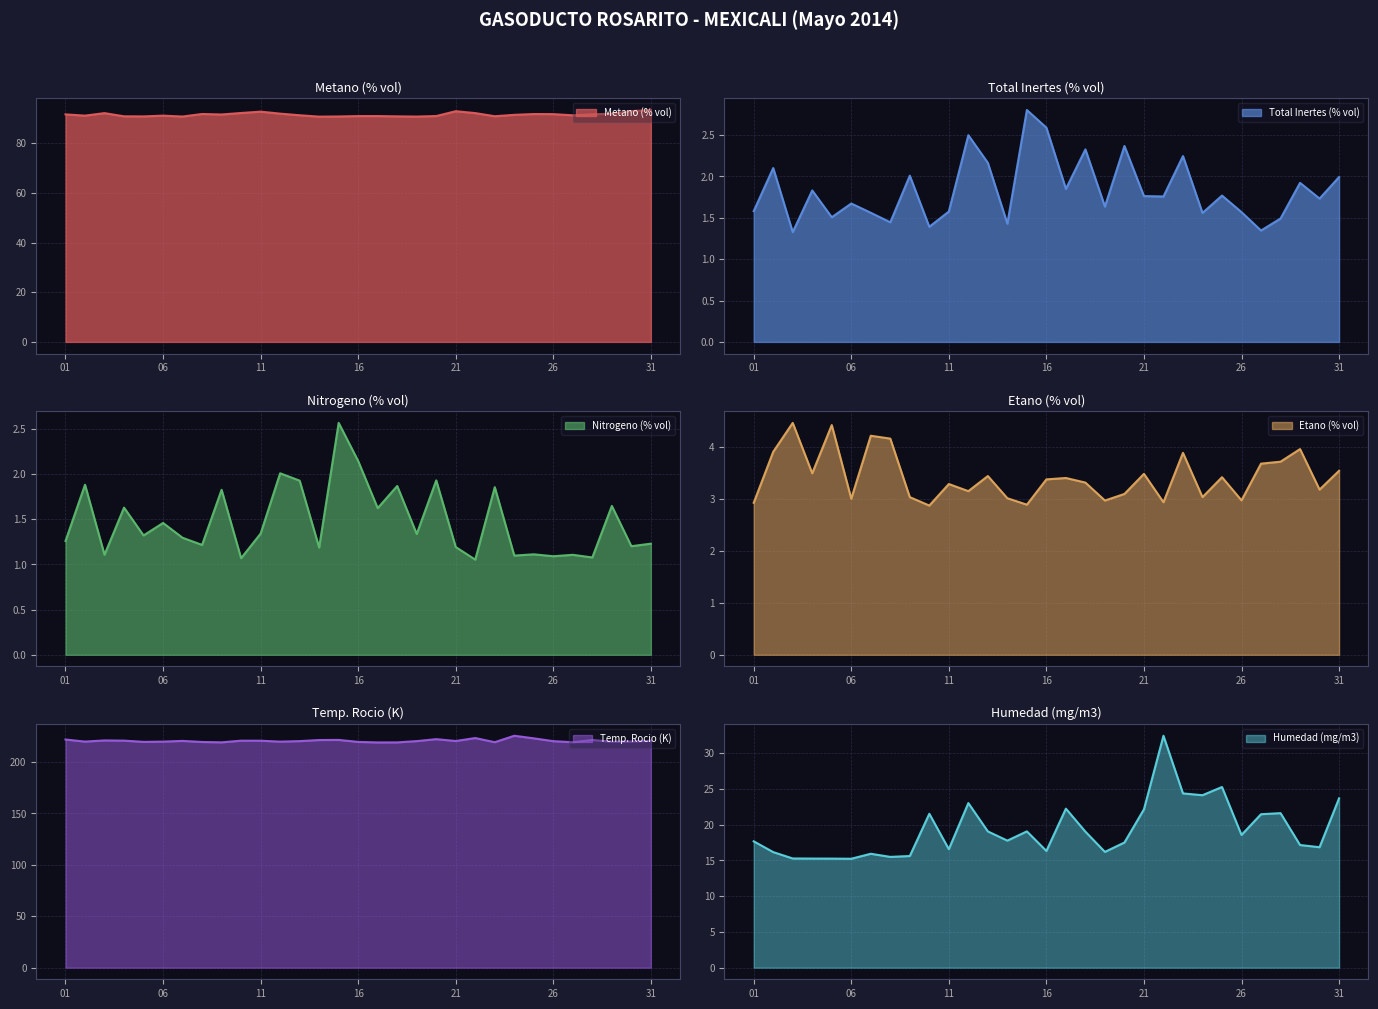

At which label is Nitrogeno (% vol) closest to 1?

22